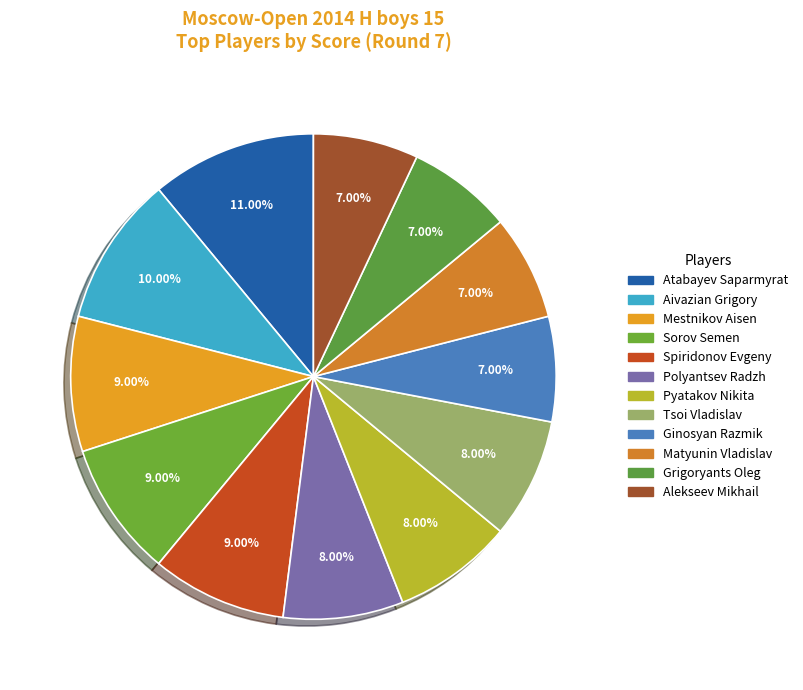

What is the total percentage of Mestnikov Aisen and Grigoryants Oleg?

16.0%